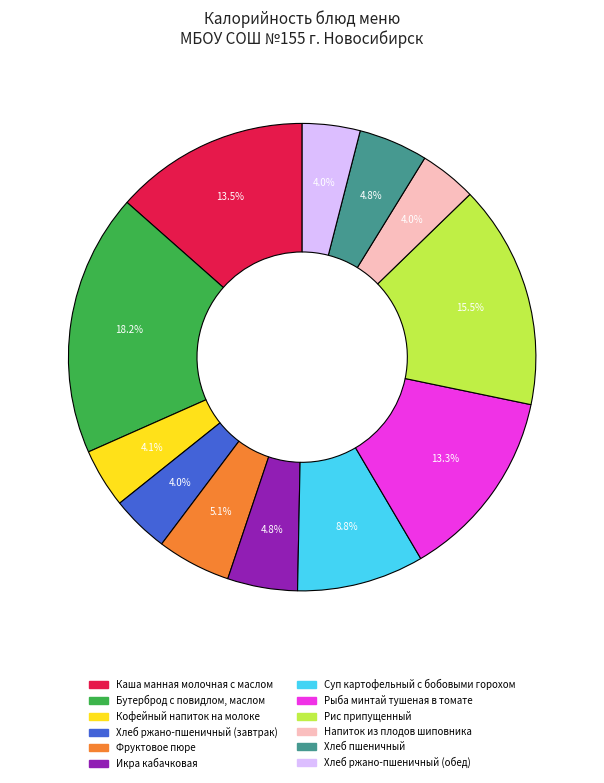

To the nearest percent, what is the difference between the Рыба минтай тушеная в томате and Фруктовое пюре slice percentages?

8%